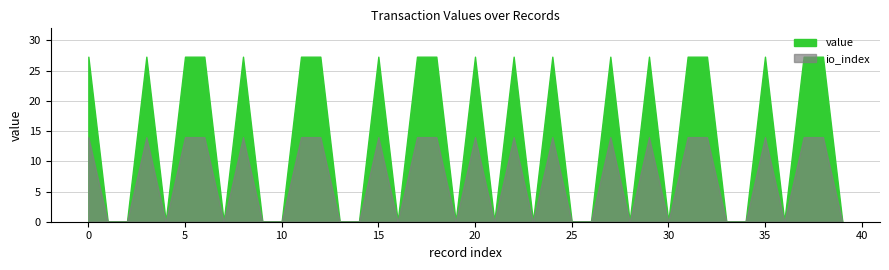

How many distinct data groups are displayed?

2